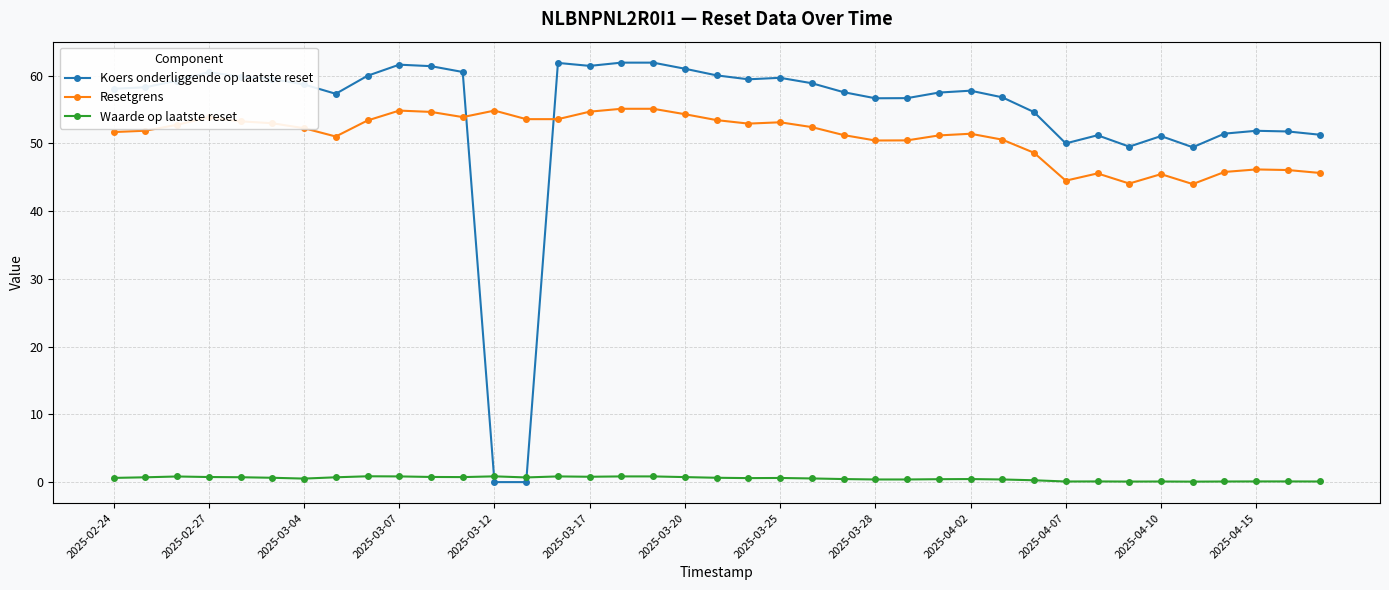

What is the value of the Resetgrens point at the 34th from the left?

45.5